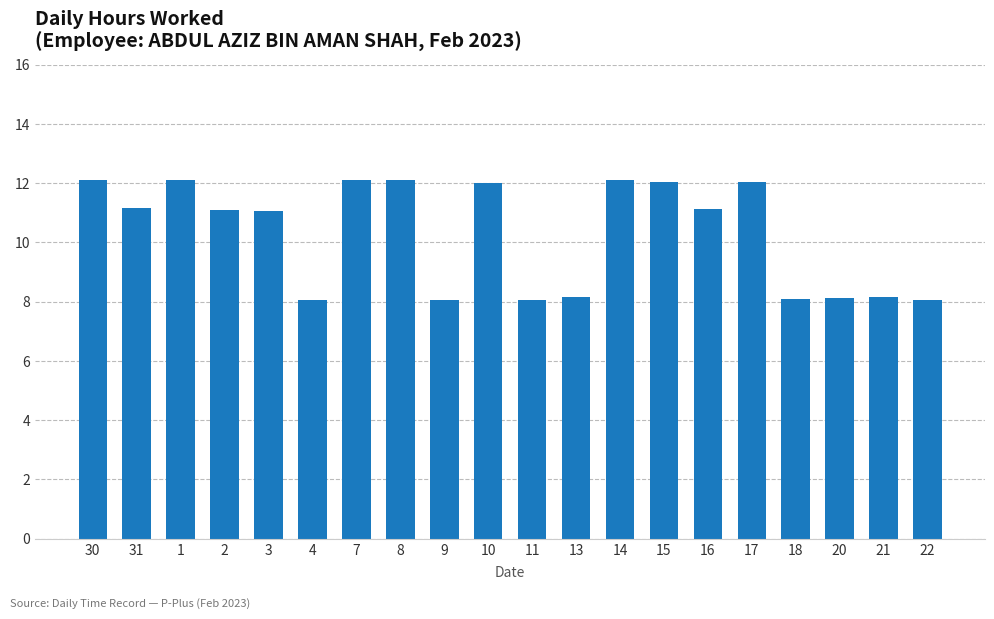

Count the number of values greater than 11.

12